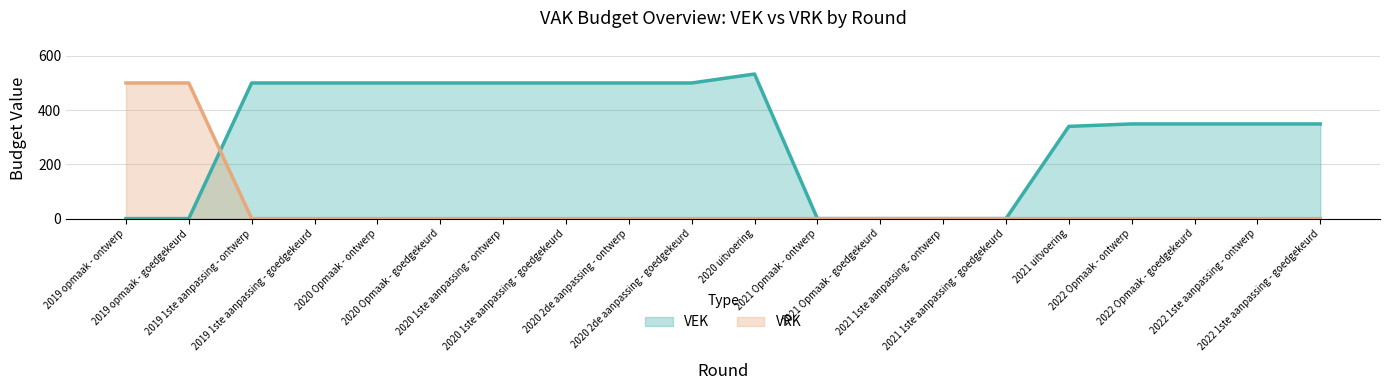

What is the label of the 8th point from the right?

2021 Opmaak - goedgekeurd